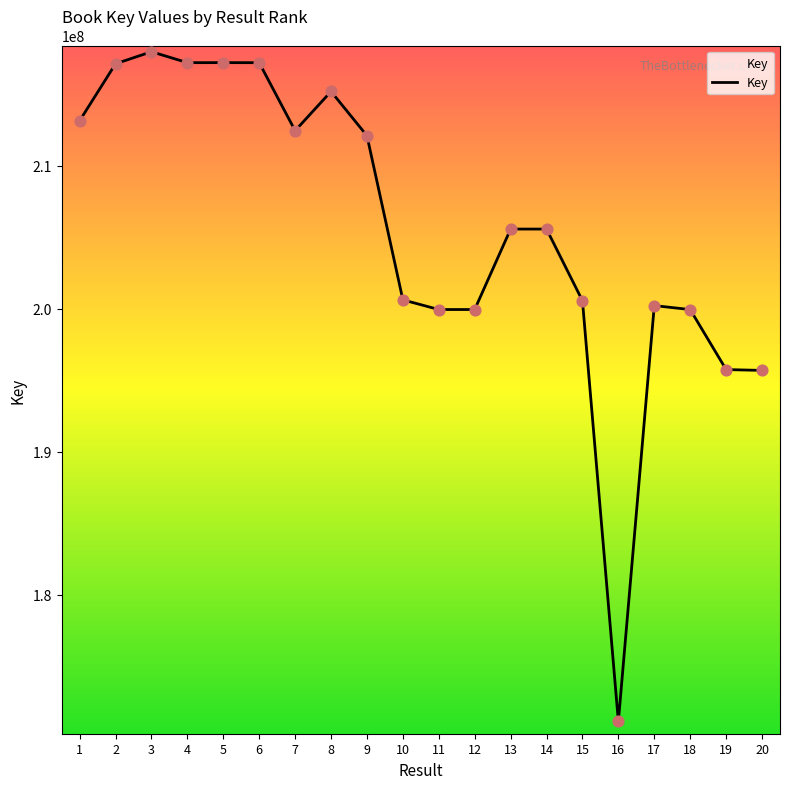

Between 3 and 11, which is larger?

3